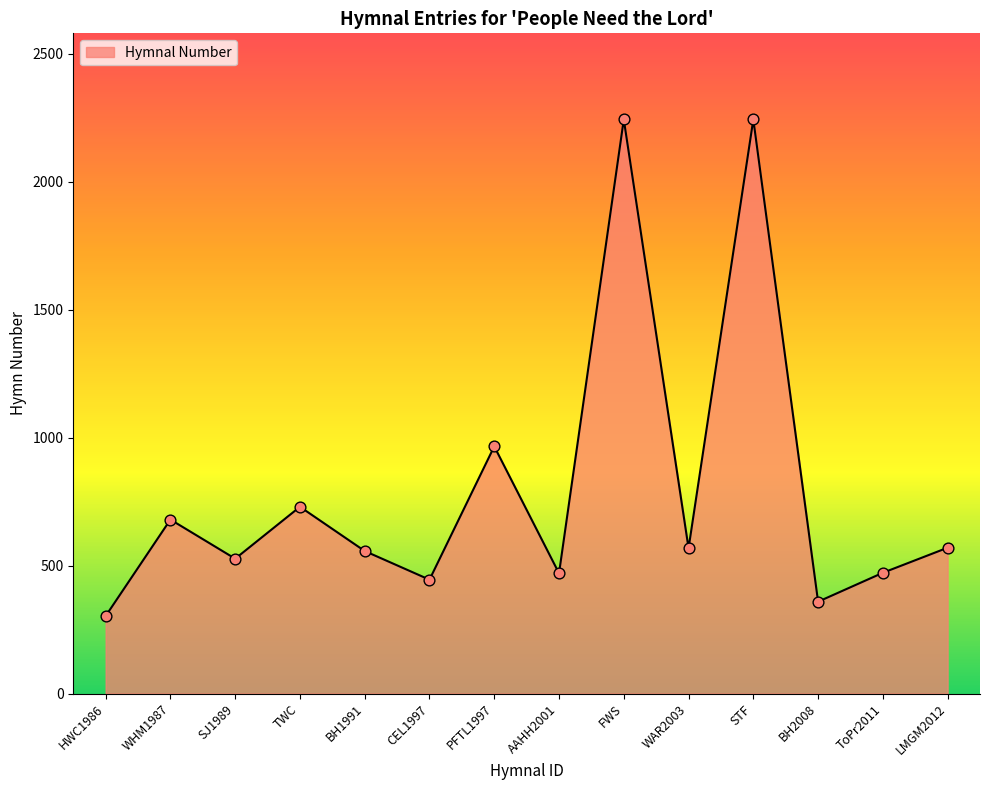

Which has a higher value, PFTL1997 or SJ1989?

PFTL1997